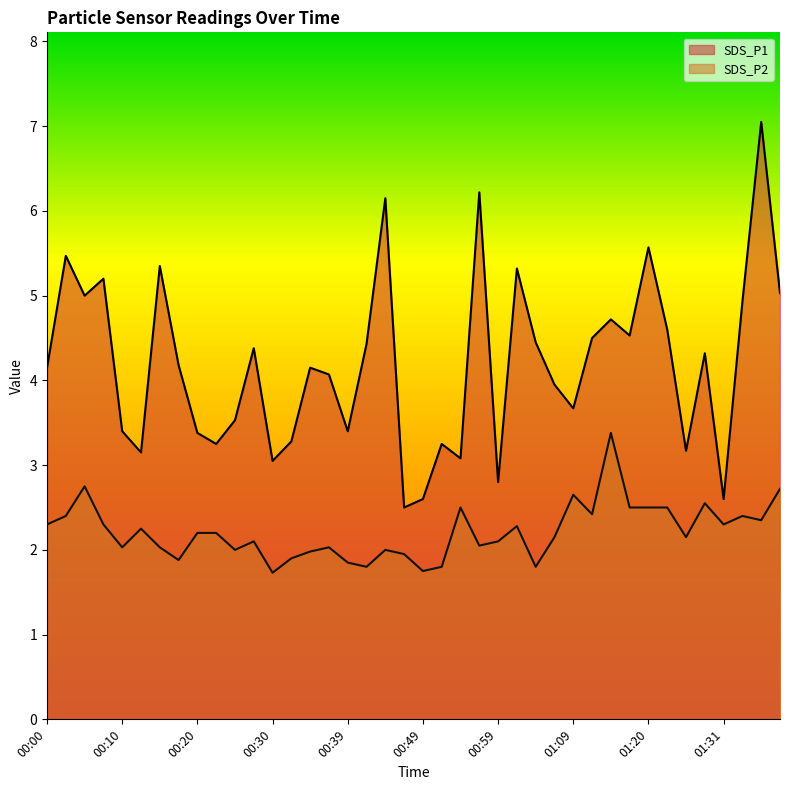

What position from the right is 01:12?

11